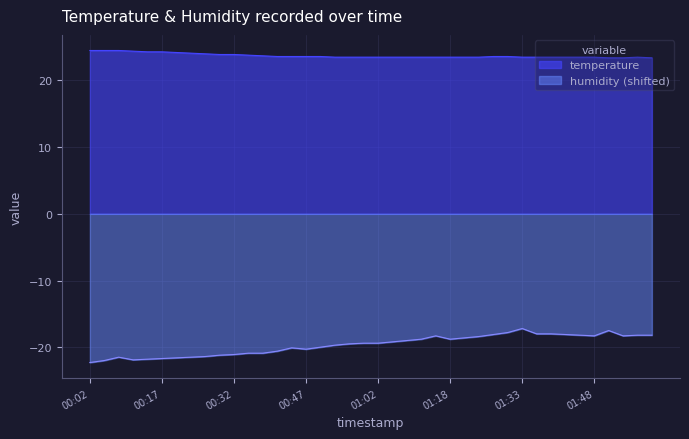

True or false: humidity and temperature intersect in this chart.

False